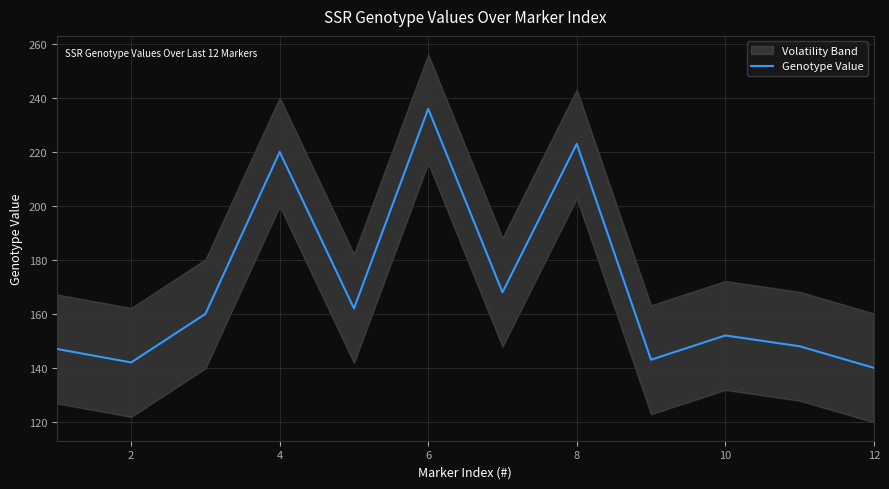

Which category has the highest value in the Genotype Value series?

6